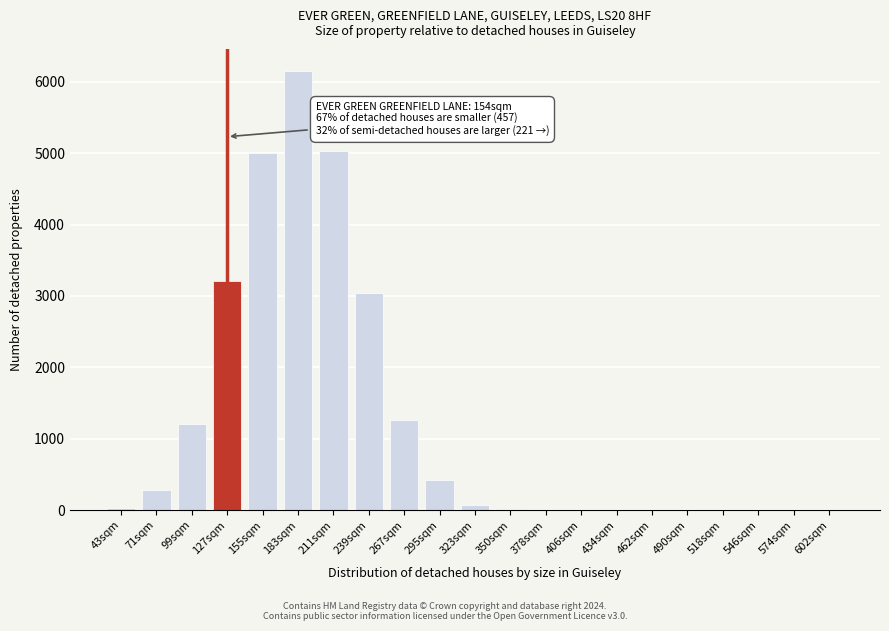

True or false: the data shows 2965 at 155sqm.

False